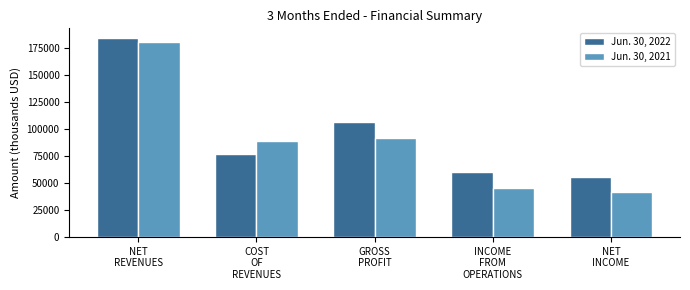

Reading left to right, what are all the values shown in this chart?

Jun. 30, 2022: 183986	77143	106843	60102	55824
Jun. 30, 2021: 180110	88797	91313	44976	41881